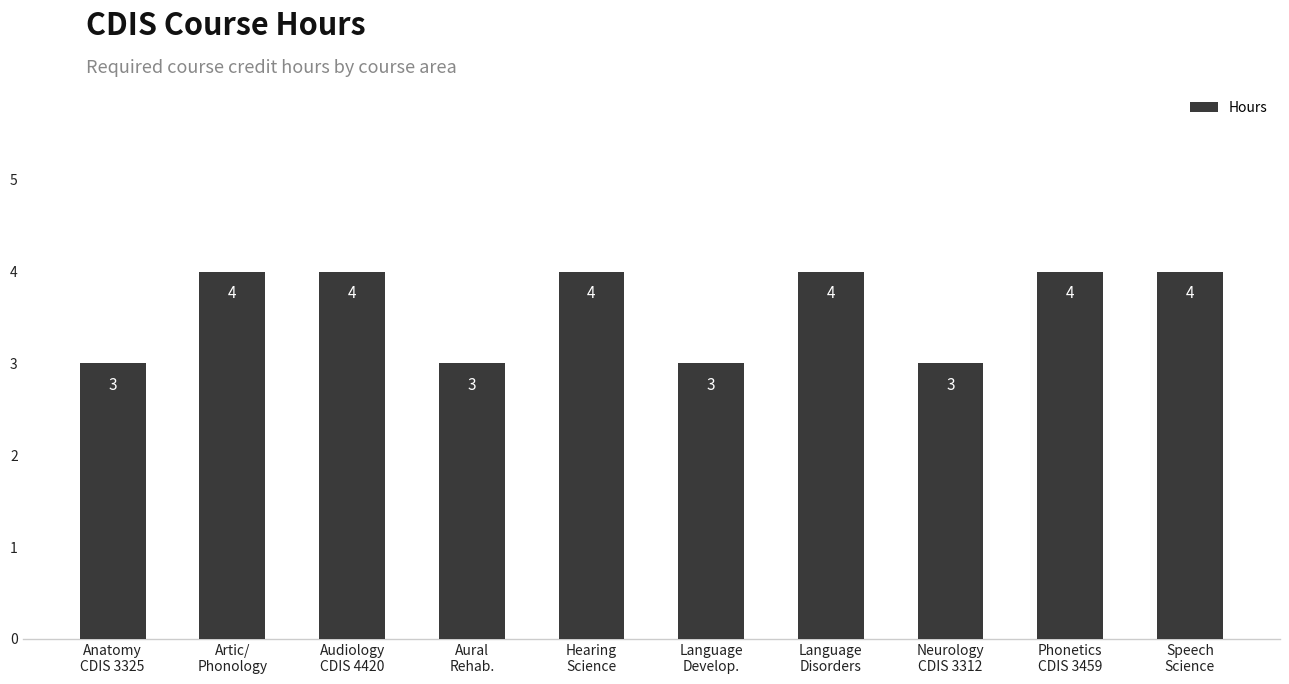

How many series are shown in this chart?

1